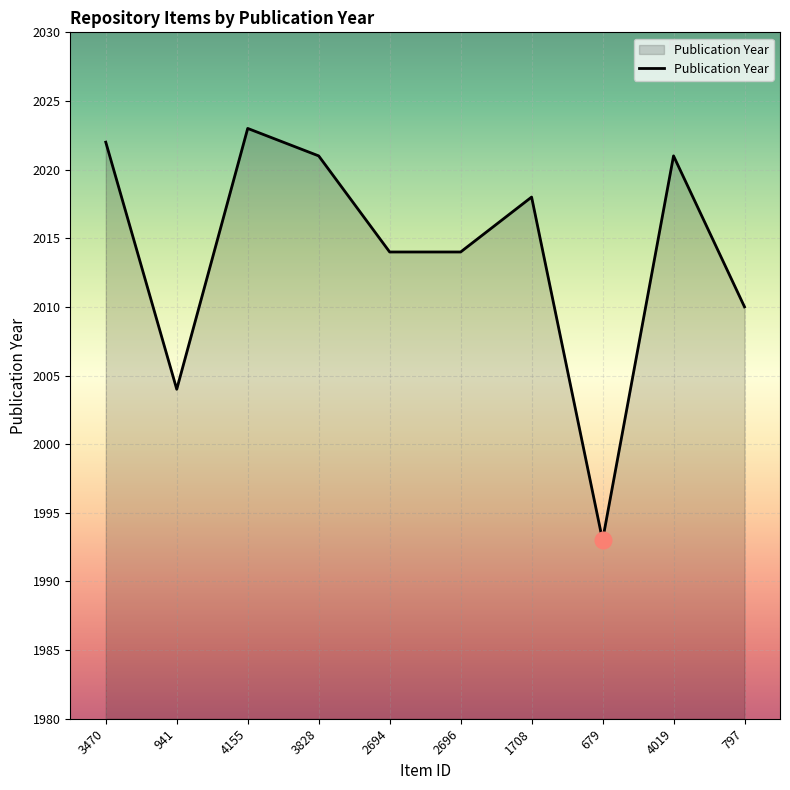

What position from the left is 3828?

4